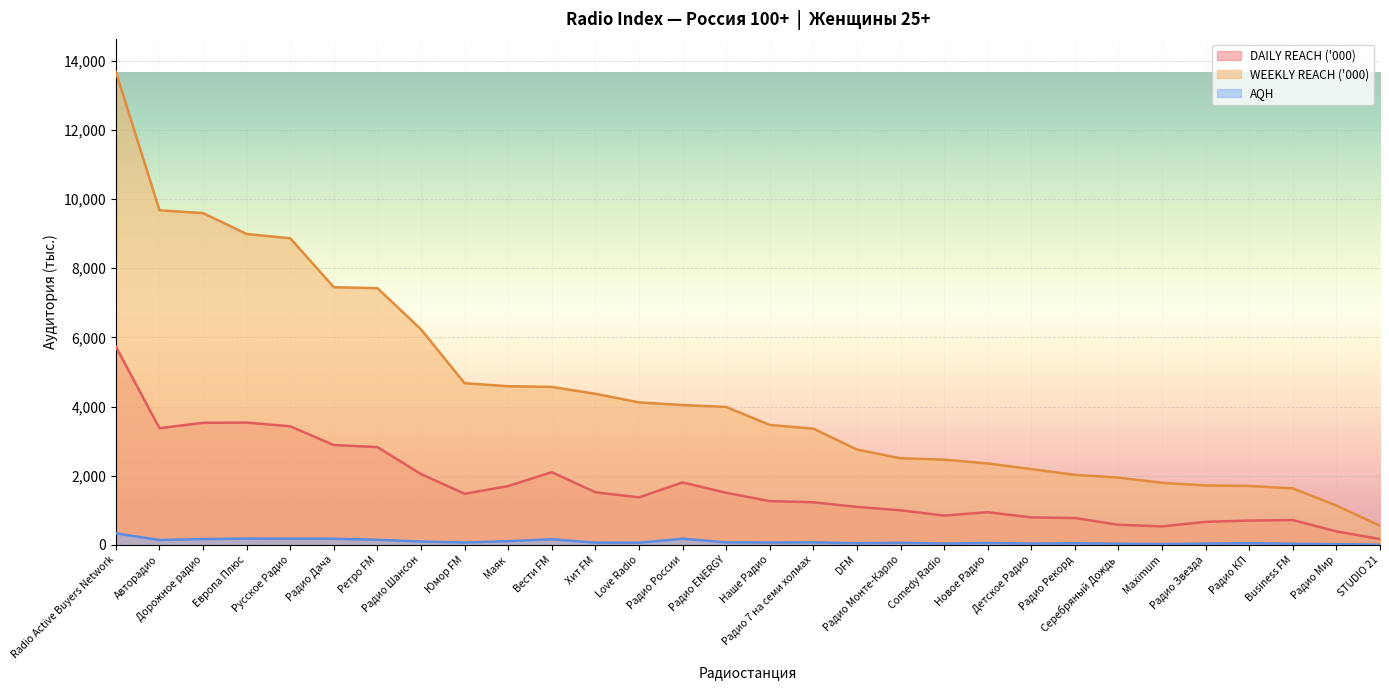

List the series in order of their overall mean, highest first.

WEEKLY REACH ('000), DAILY REACH ('000), AQH